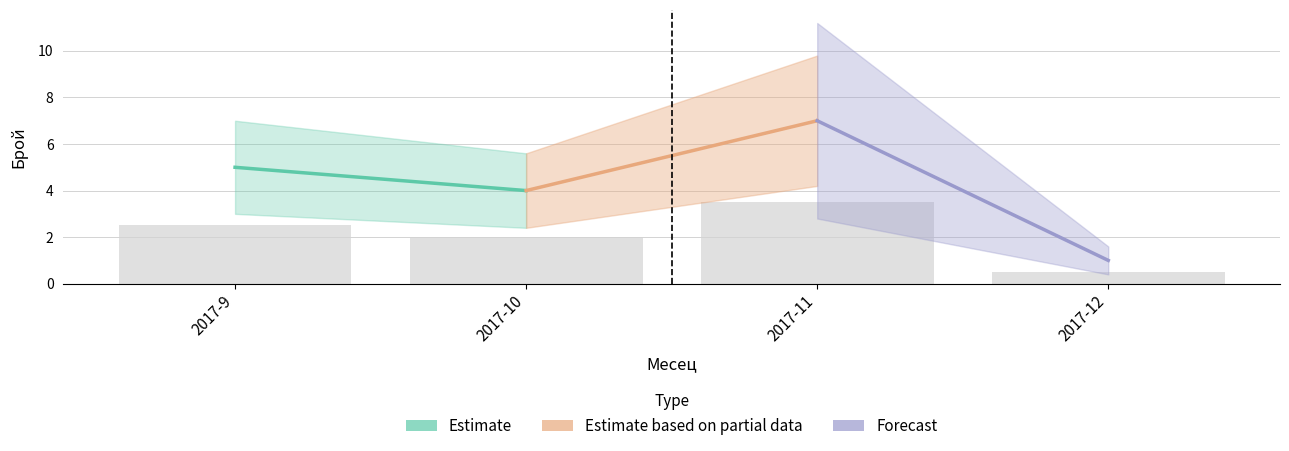

Reading right to left, list all the values displayed in this chart.

0.5	3.5	2.0	2.5